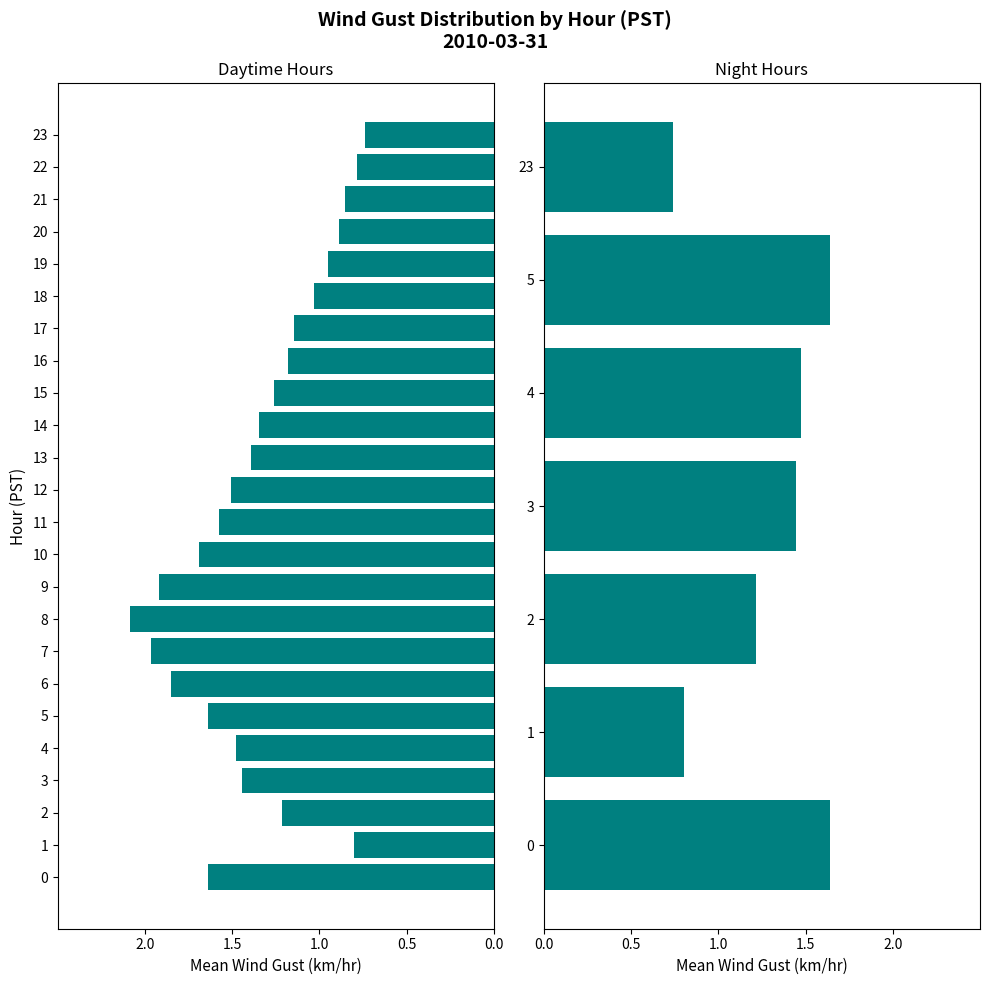

How many values exceed 1?

5